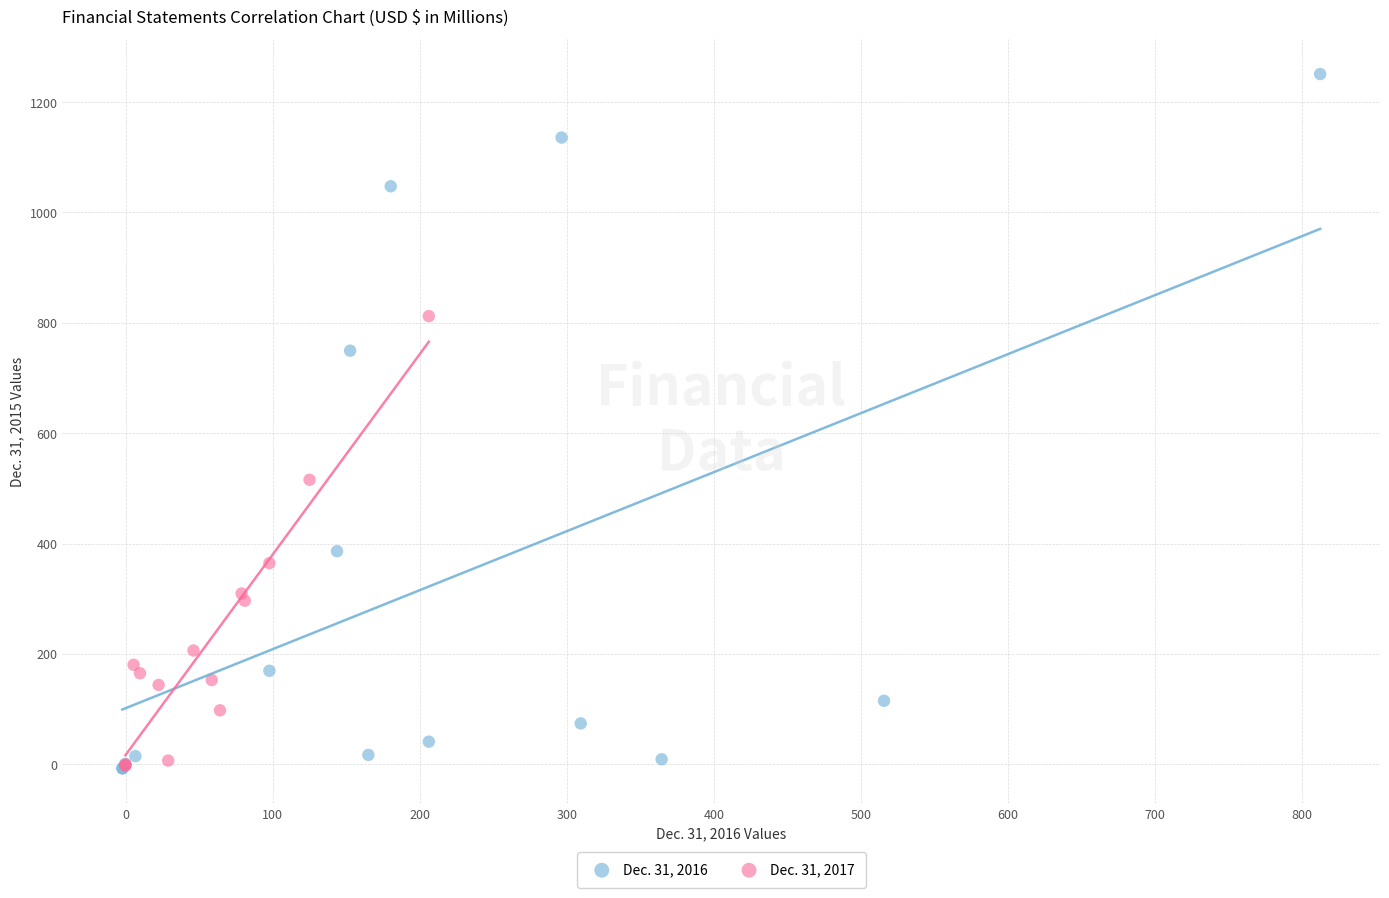

Which series has the largest Y range (max minus min)?

Dec. 31, 2016